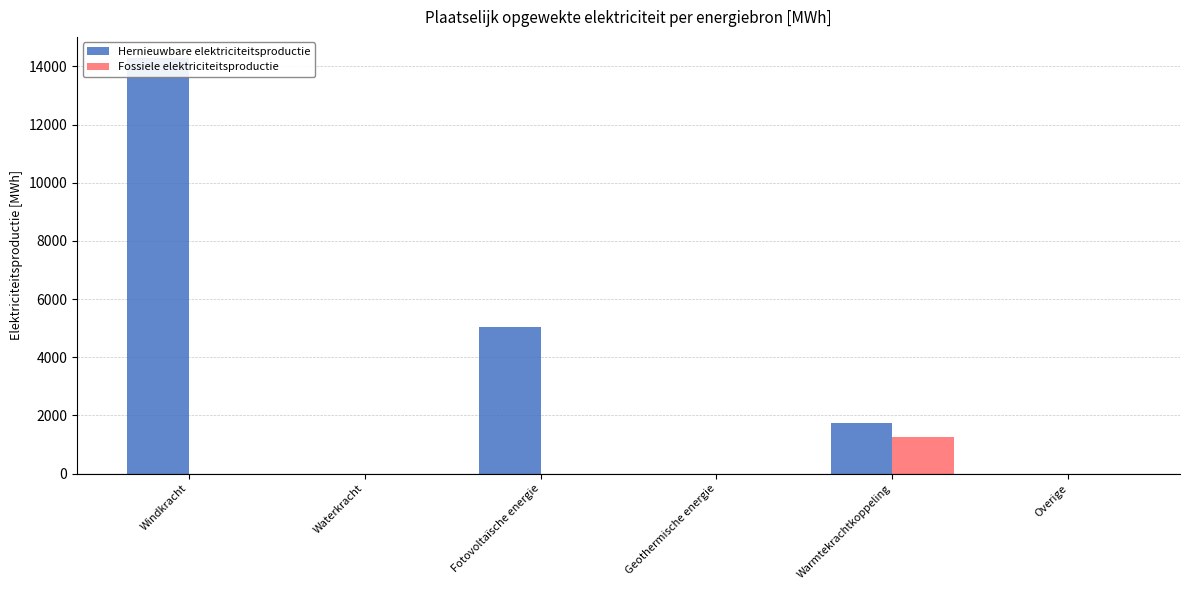

Which series has the largest range (max minus min)?

Hernieuwbare elektriciteitsproductie